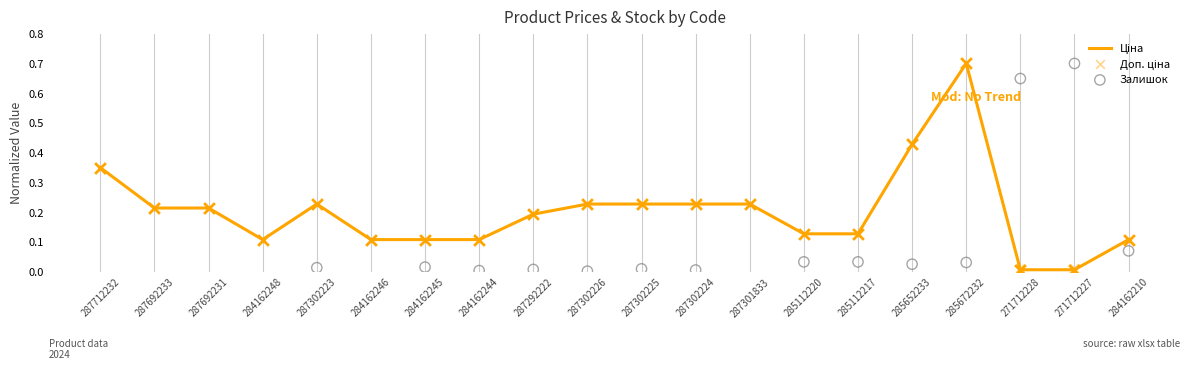

Which series contains the highest Y value?

Ціна